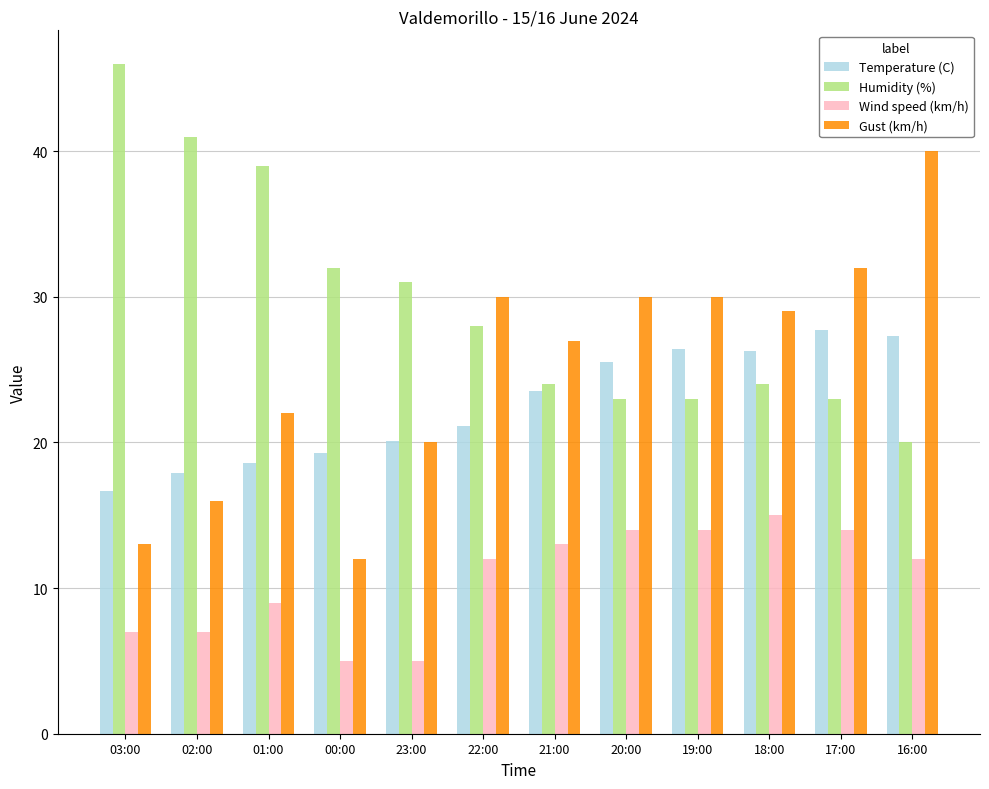

Which series has the largest range (max minus min)?

Gust (km/h)